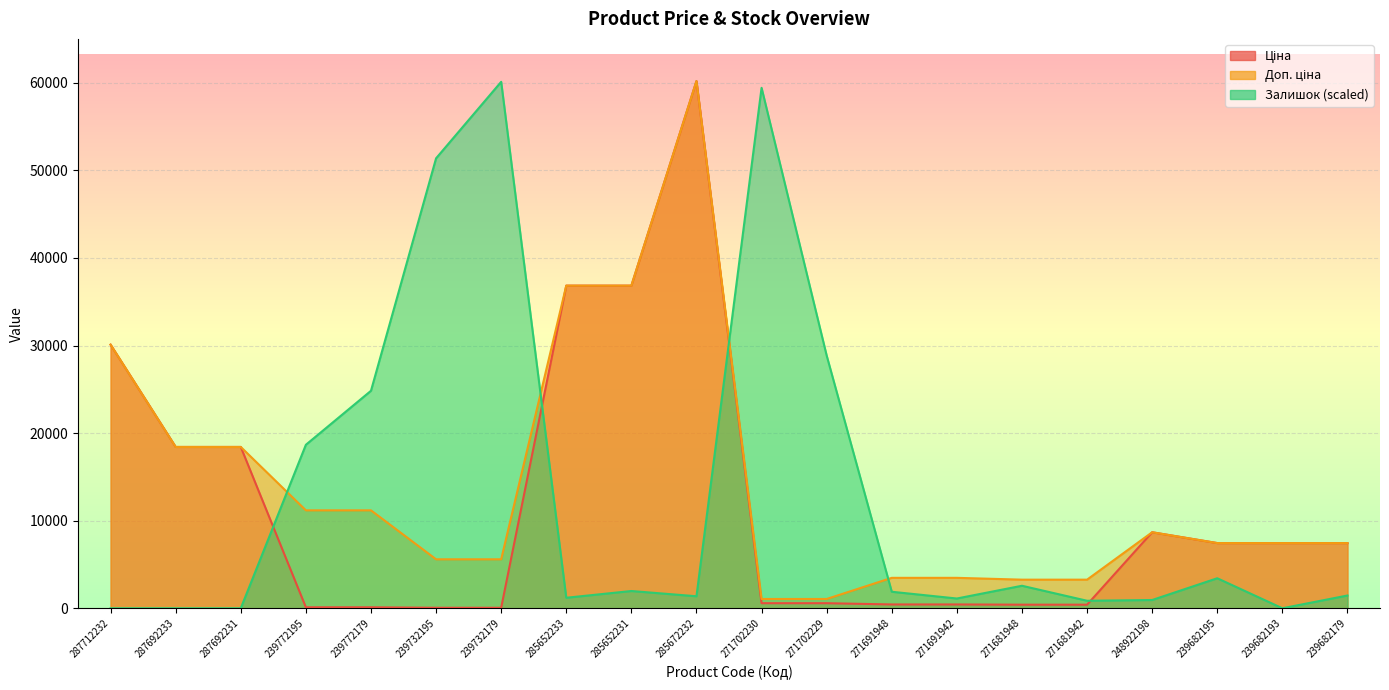

What is the maximum value shown in the chart?

60205.6